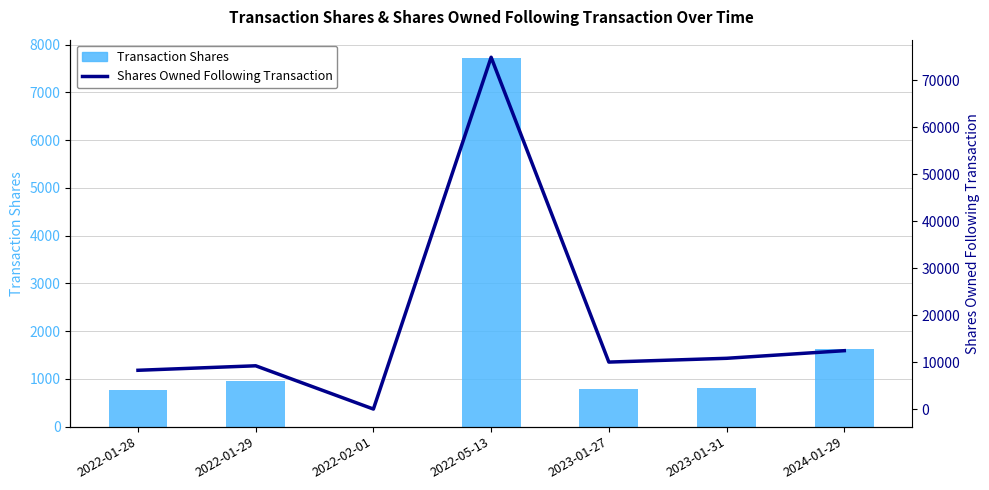

The Transaction Shares series shows 1339 at 2022-01-28. True or false?

False